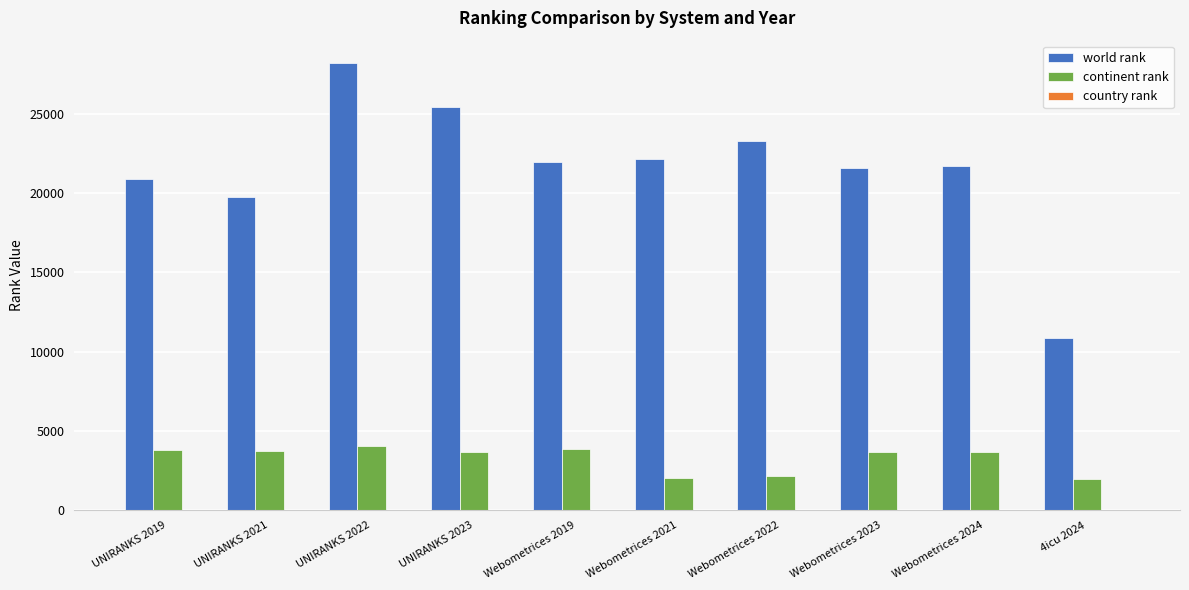

The value of continent rank at 4icu 2024 is 2938. True or false?

False